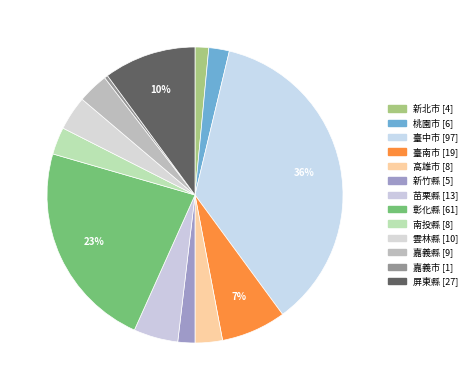

True or false: 臺南市 accounts for 7% of the total.

True